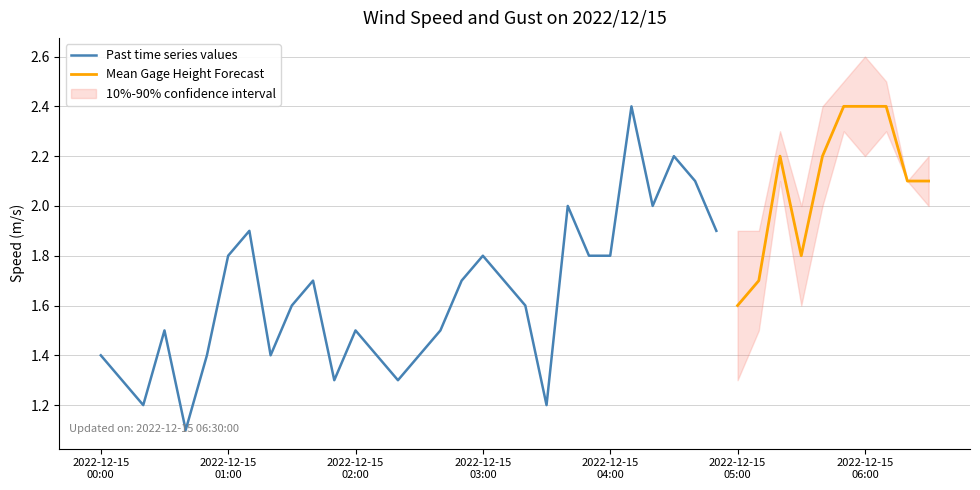

How many lines are shown in the chart?

2